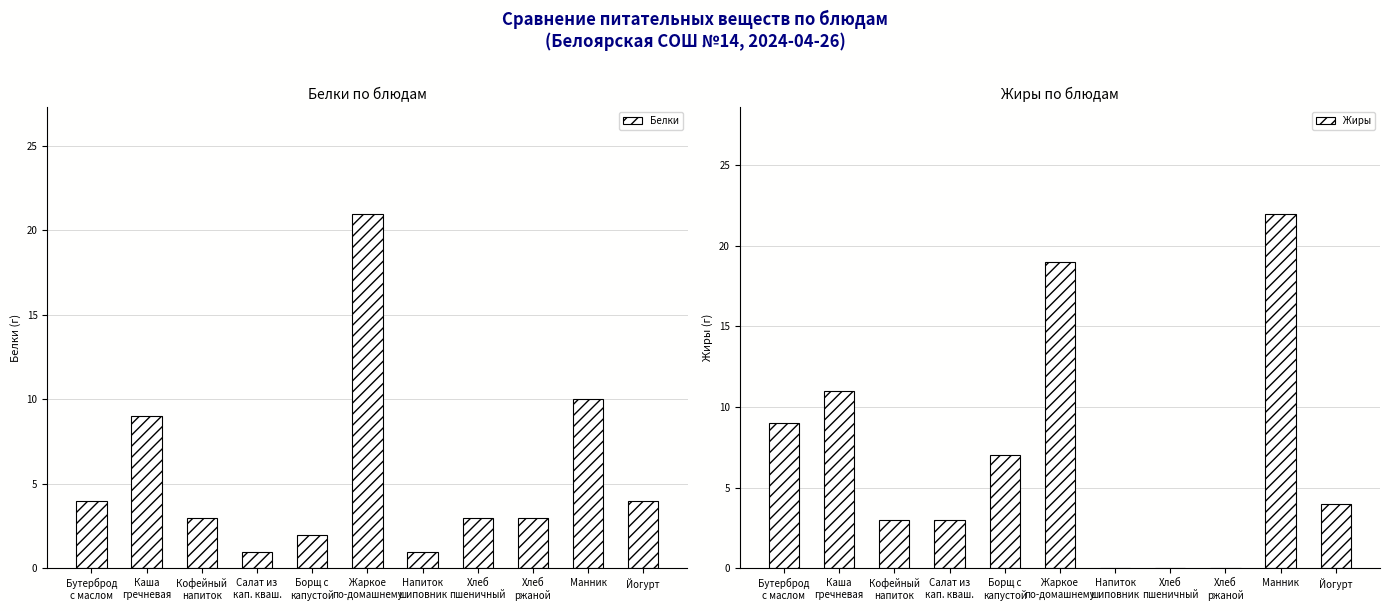

What is the sum of the Белки values at Бутерброд
с маслом and Салат из
кап. кваш.?

5